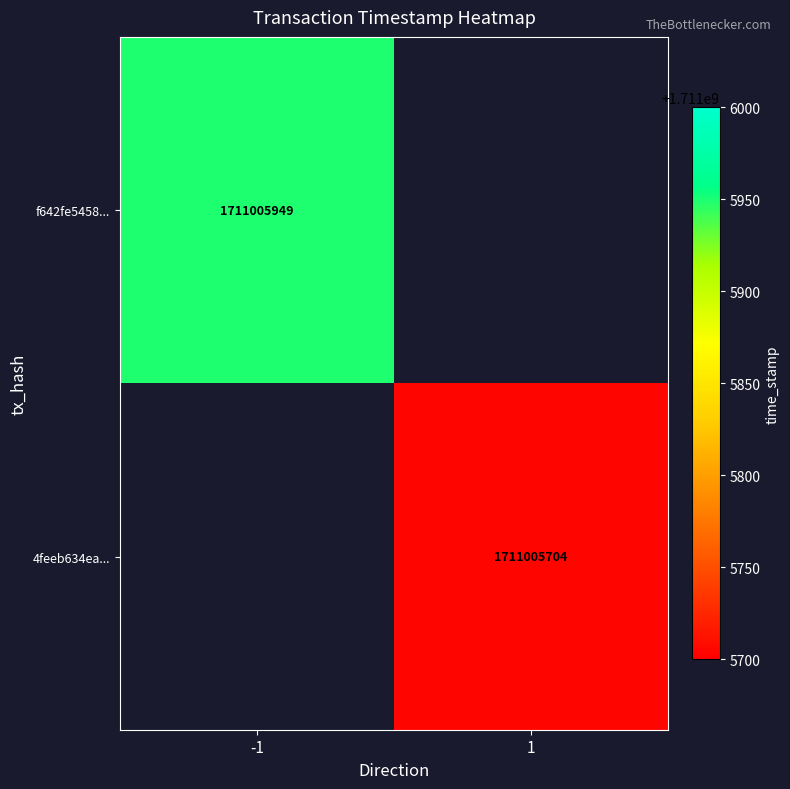

What is the difference between the 4feeb634ea758af37c38c2ede9d478272367e2e values at direction and time_stamp?

1711005703